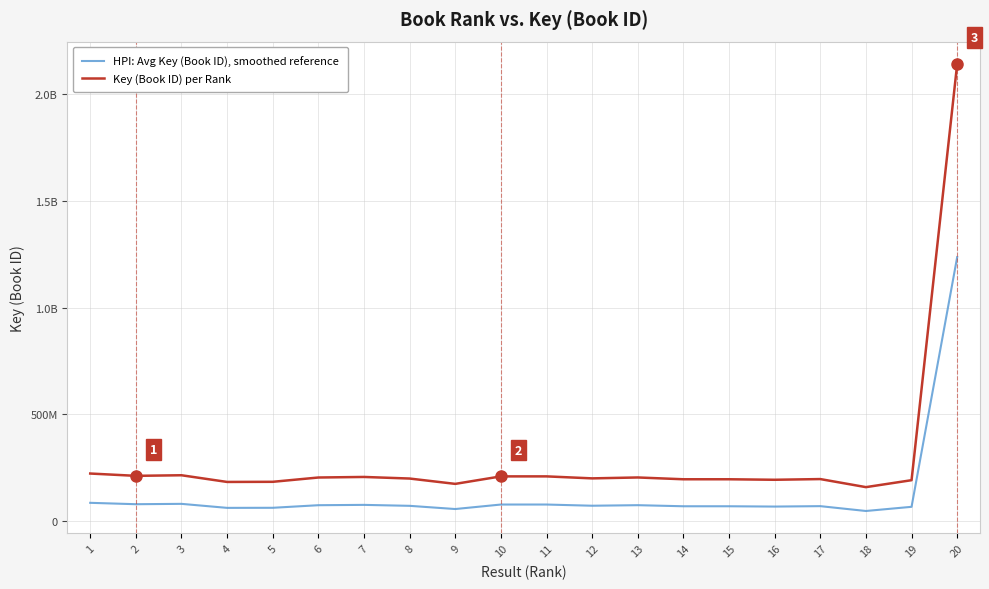

What is the highest value of the Key (Book ID) per Rank series?

2141419573.0